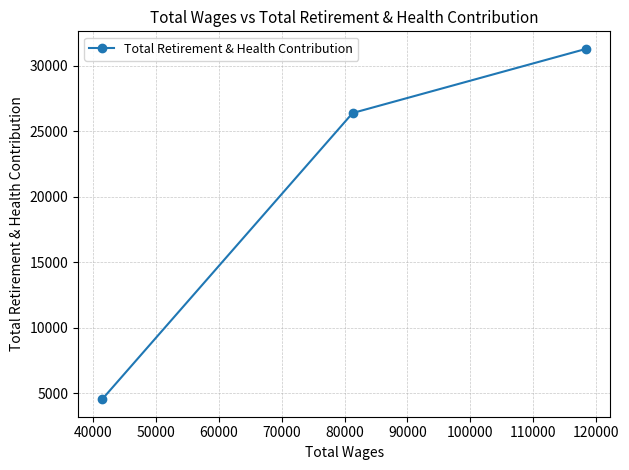

What is the value of the 2nd point from the left?

26404